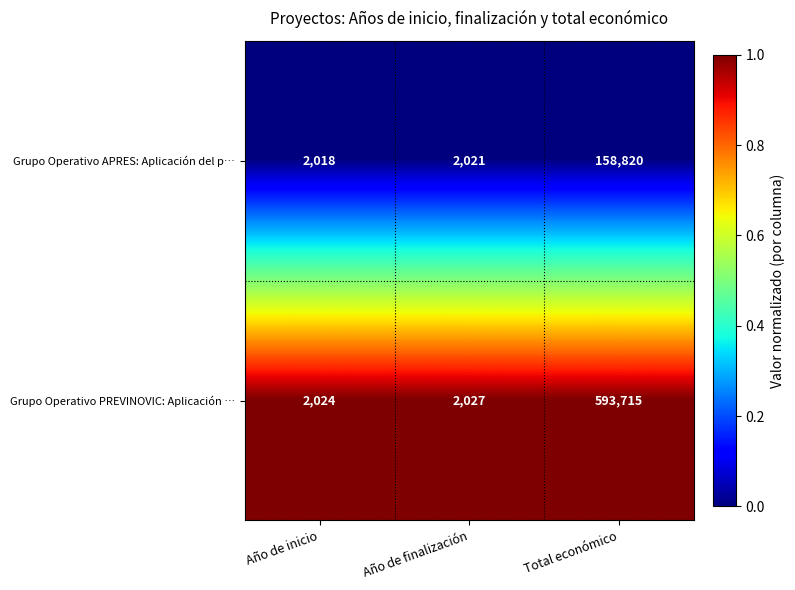

Where is Grupo Operativo APRES: Aplicación del p… nearest to the value 80419?

Año de finalización